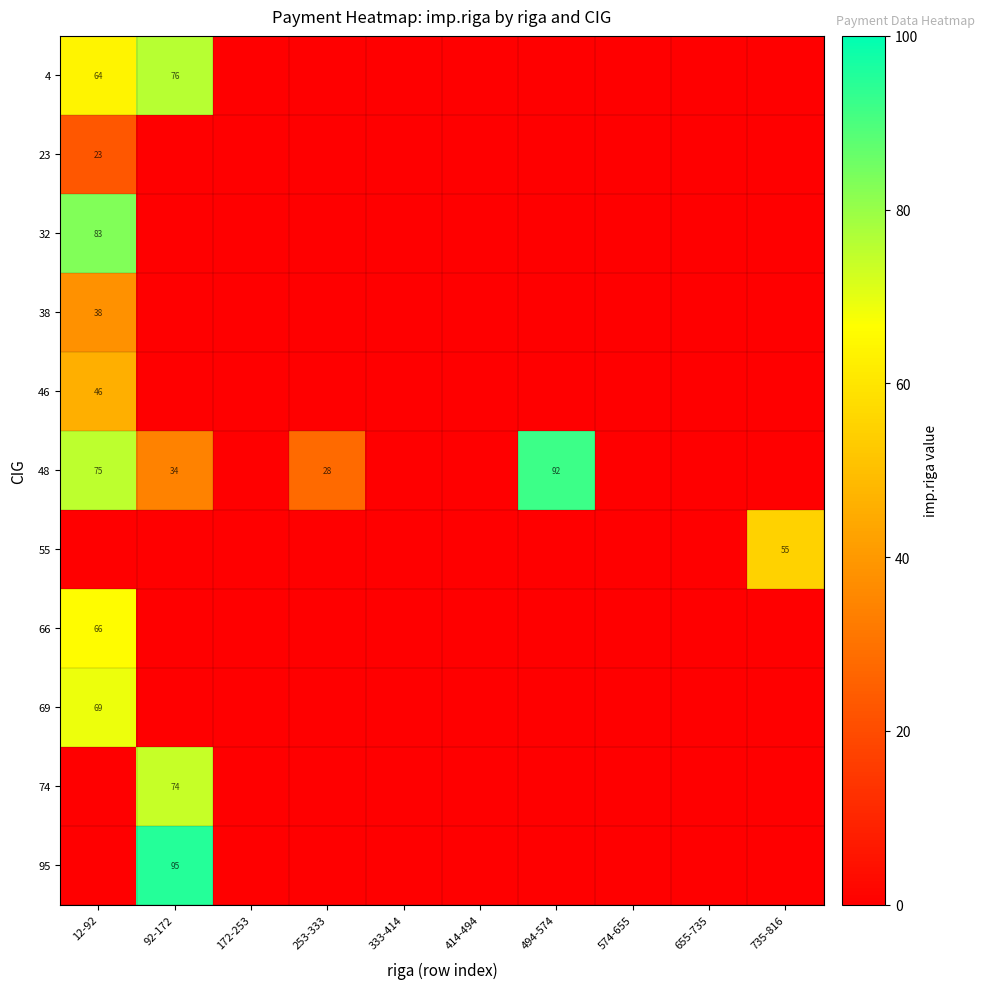

Between 414-494 and 494-574, which is larger?

414-494